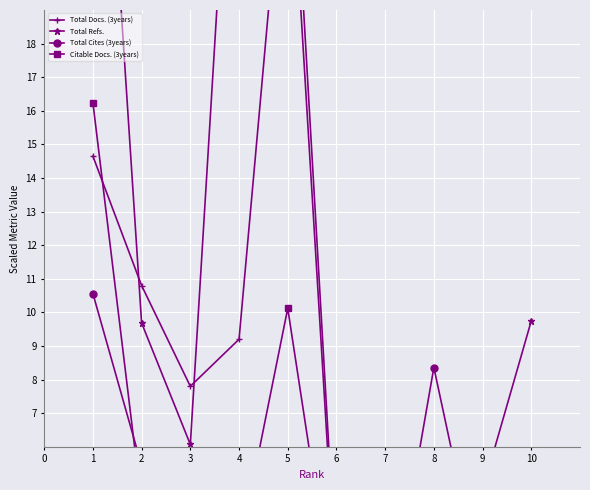

What is the sum of all Total Cites (3years) values?

35.0